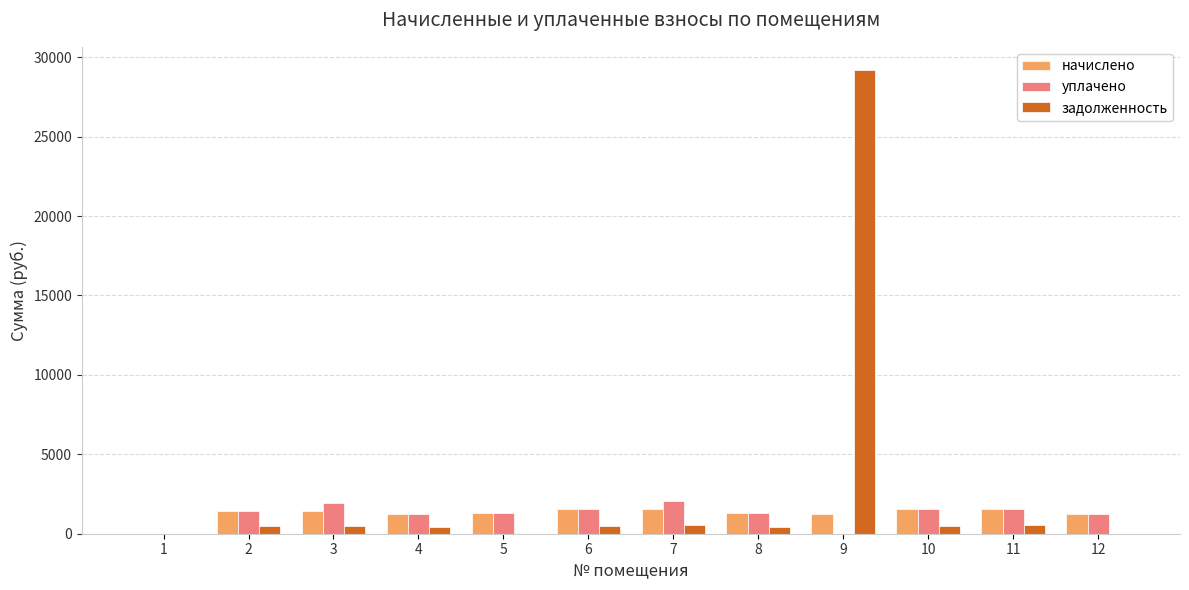

What is the total value across all series at 5?

2602.9